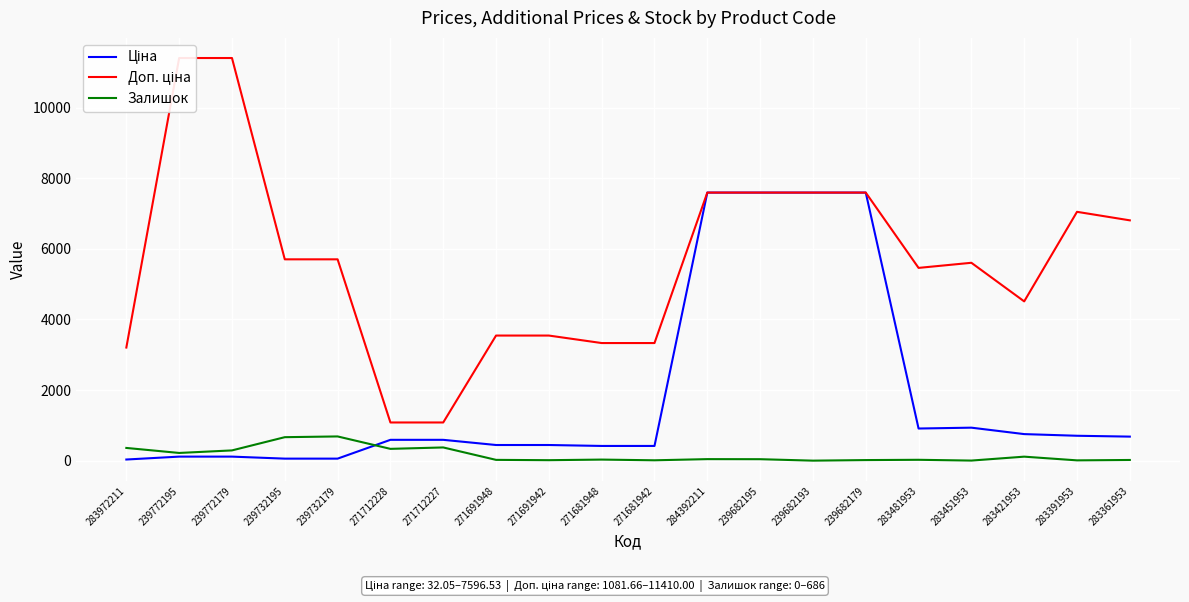

What is the total value across all series at 239732195?

6427.1